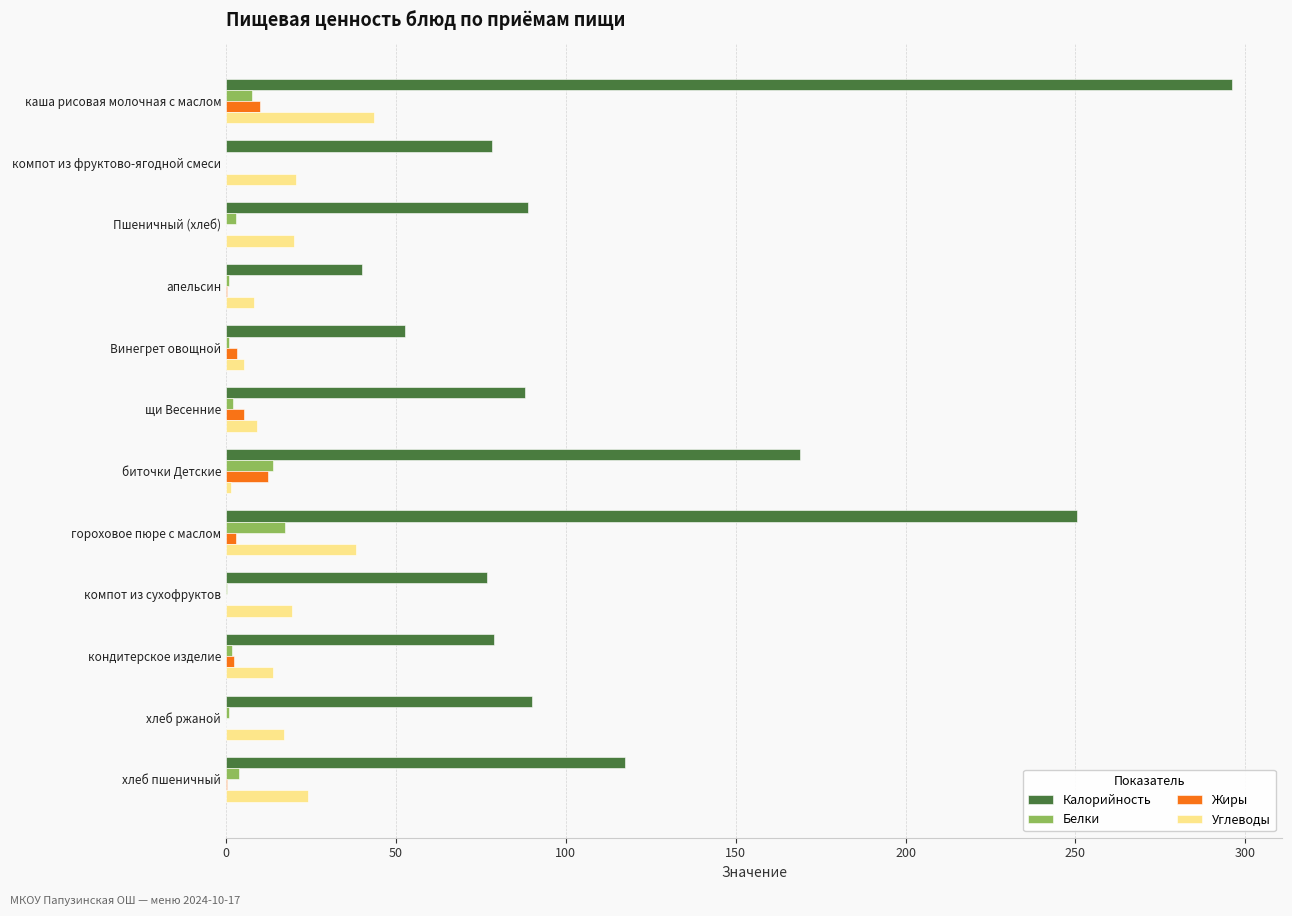

Between компот из фруктово-ягодной смеси and гороховое пюре с маслом, which series saw the biggest shift?

Калорийность